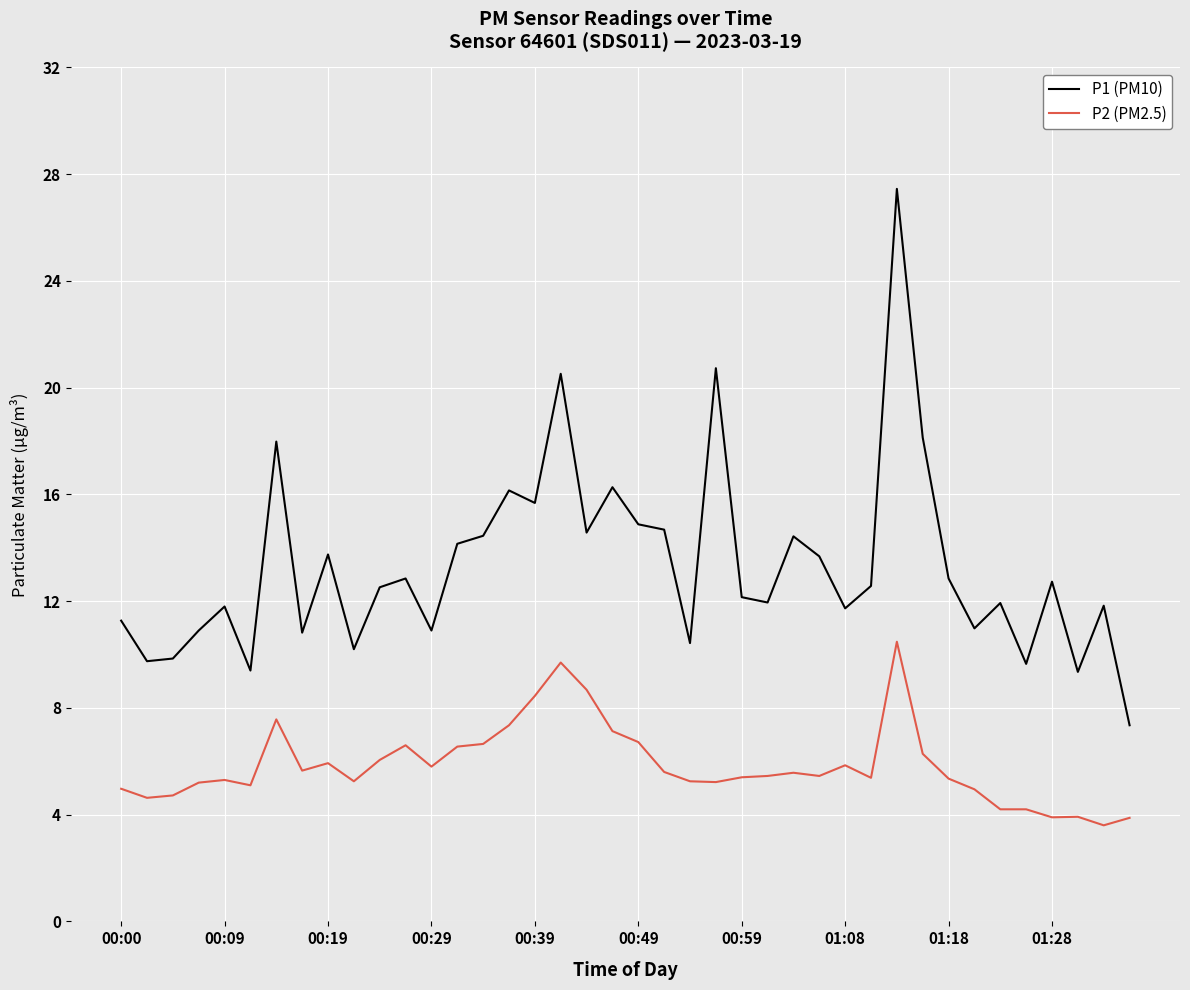

Does the chart have visible grid lines?

Yes